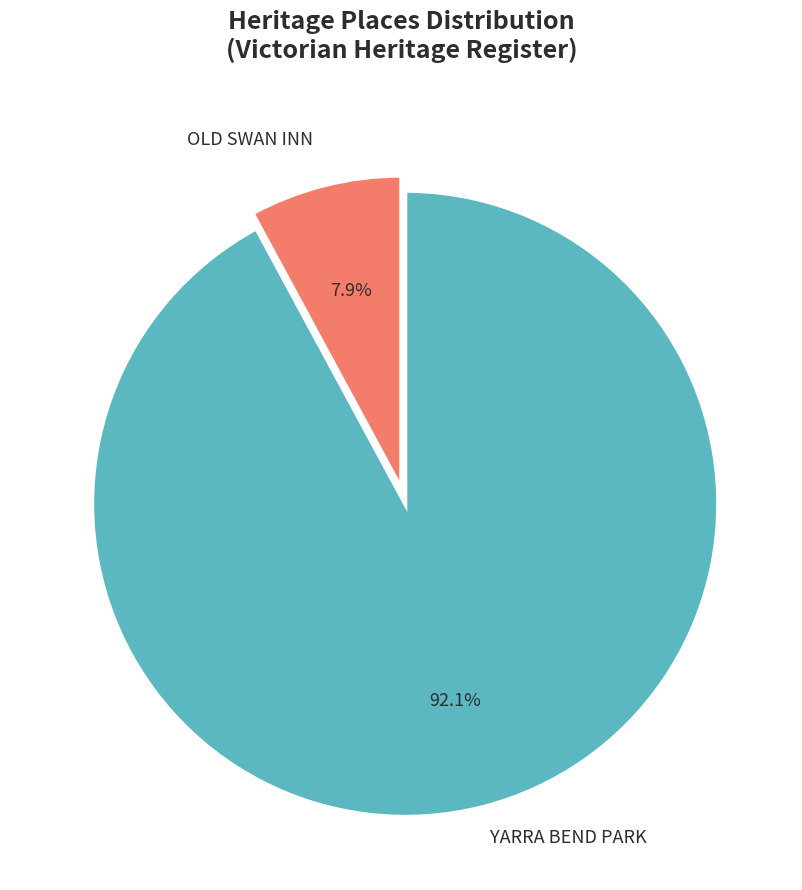

To the nearest percent, what percentage of the pie is OLD SWAN INN?

8%